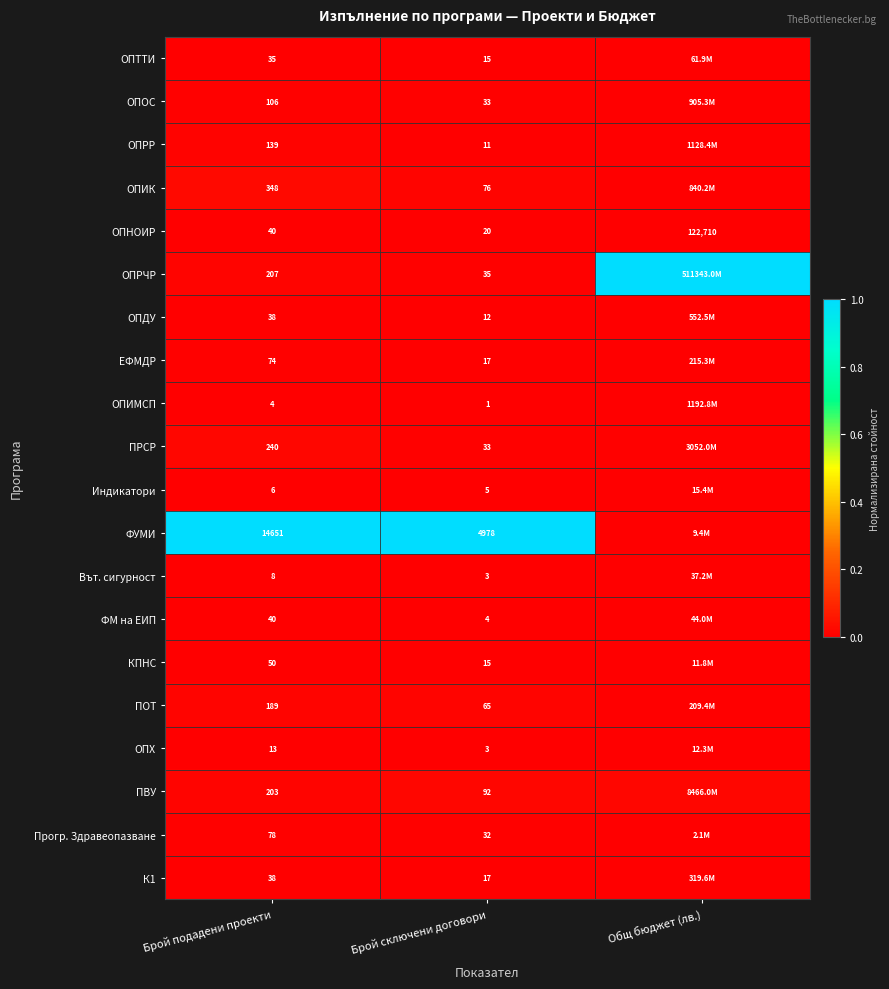

Is the value of ОПОС at Брой подадени проекти greater than the value of ОПТТИ at Брой сключени договори?

Yes